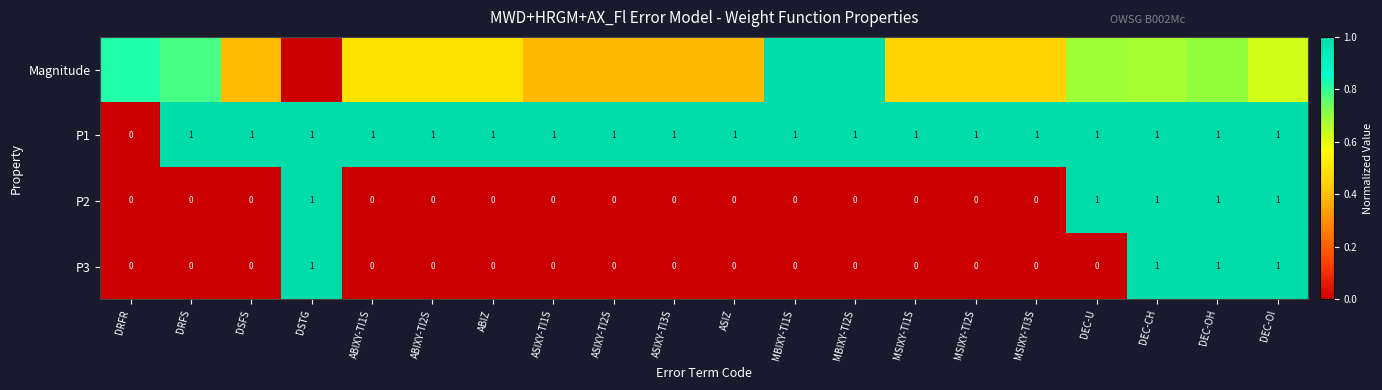

At which category does the chart reach its peak across all series?

DRFS